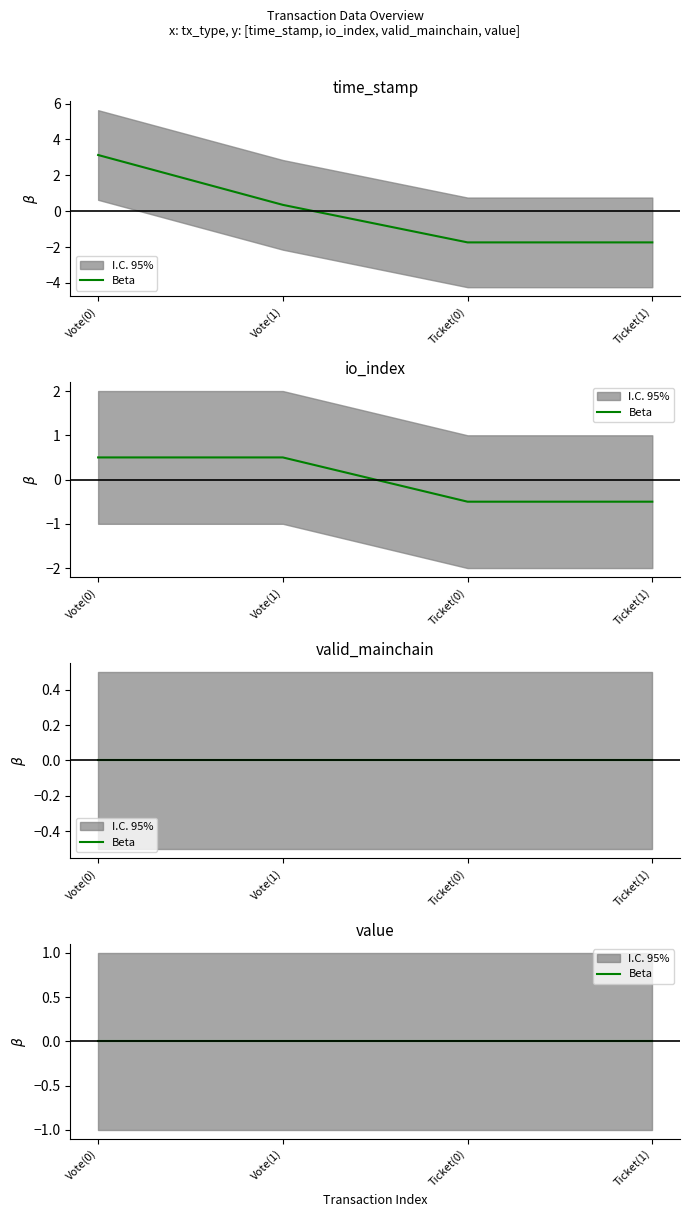

Is it true that io_index equals -0.3 at Ticket(1)?

False